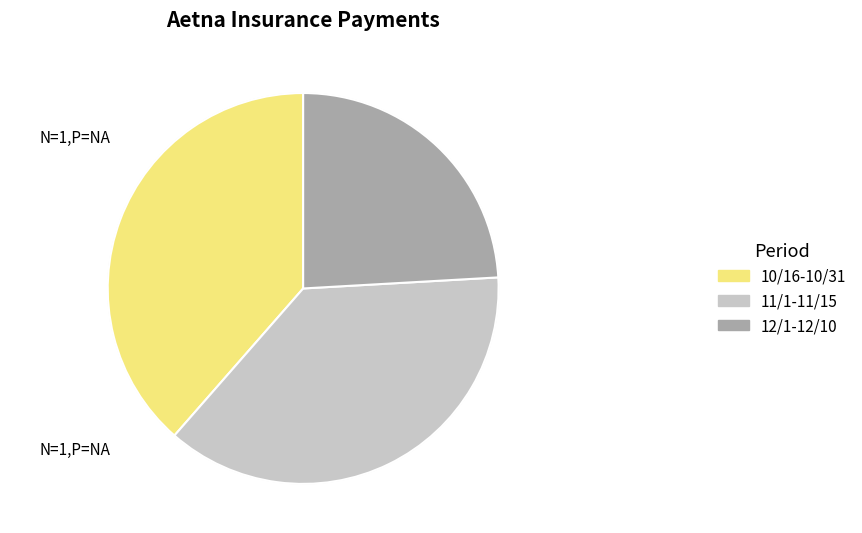

How many slices are in this pie chart?

3